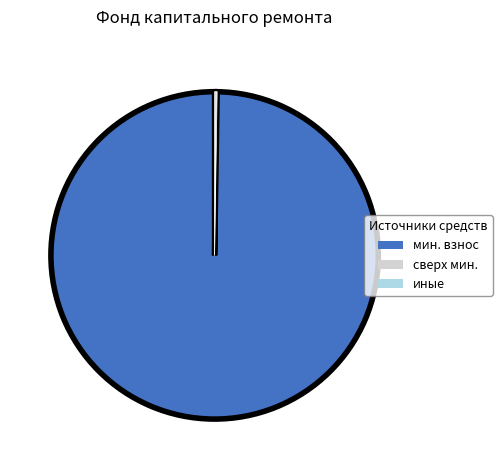

Is there a majority slice in this chart?

Yes